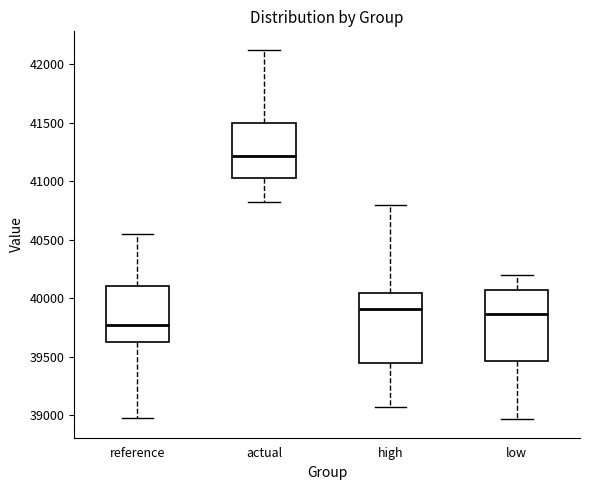

Reading left to right, transcribe this box plot: for each box, give where its median line is, the range the box spans, and where its two whiskers end, as read against the y-axis. The values are not printed on the chart, so give them approximately, as read against the axis.

reference: median 39750, box 39650 to 40100, whiskers 38950 to 40550
actual: median 41200, box 41050 to 41500, whiskers 40800 to 42100
high: median 39900, box 39450 to 40050, whiskers 39050 to 40800
low: median 39850, box 39450 to 40050, whiskers 38950 to 40200